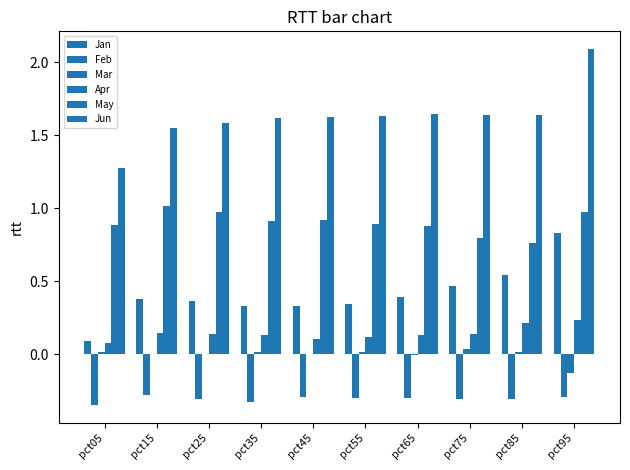

What is the approximate value of Feb at pct65?

-0.3